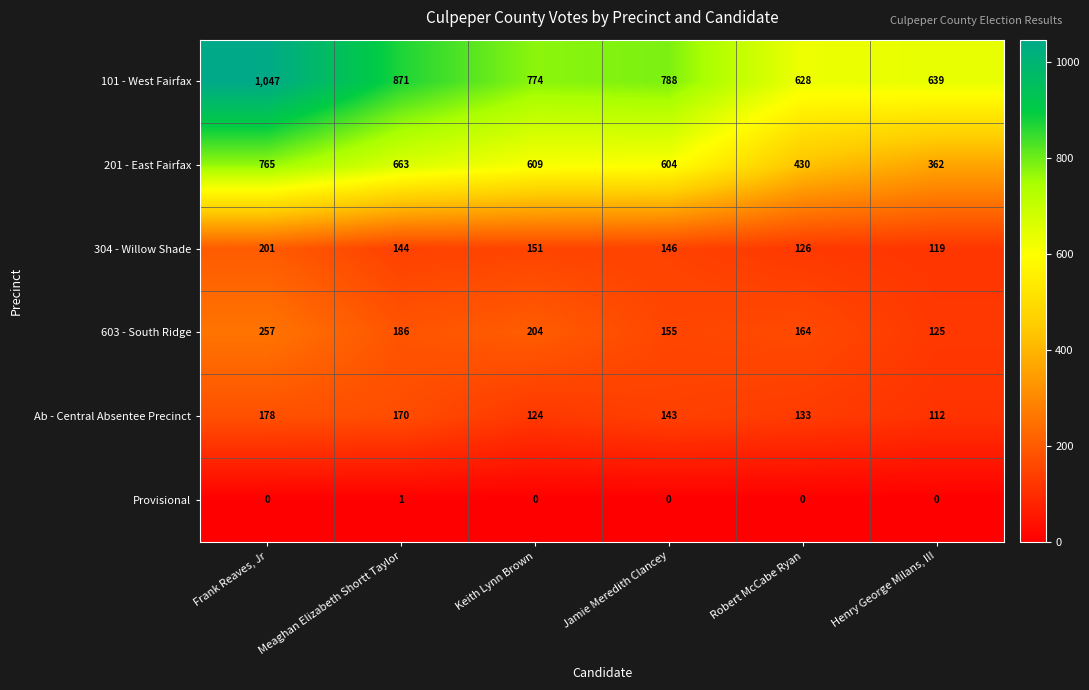

At how many categories does at least one series exceed 332?

6